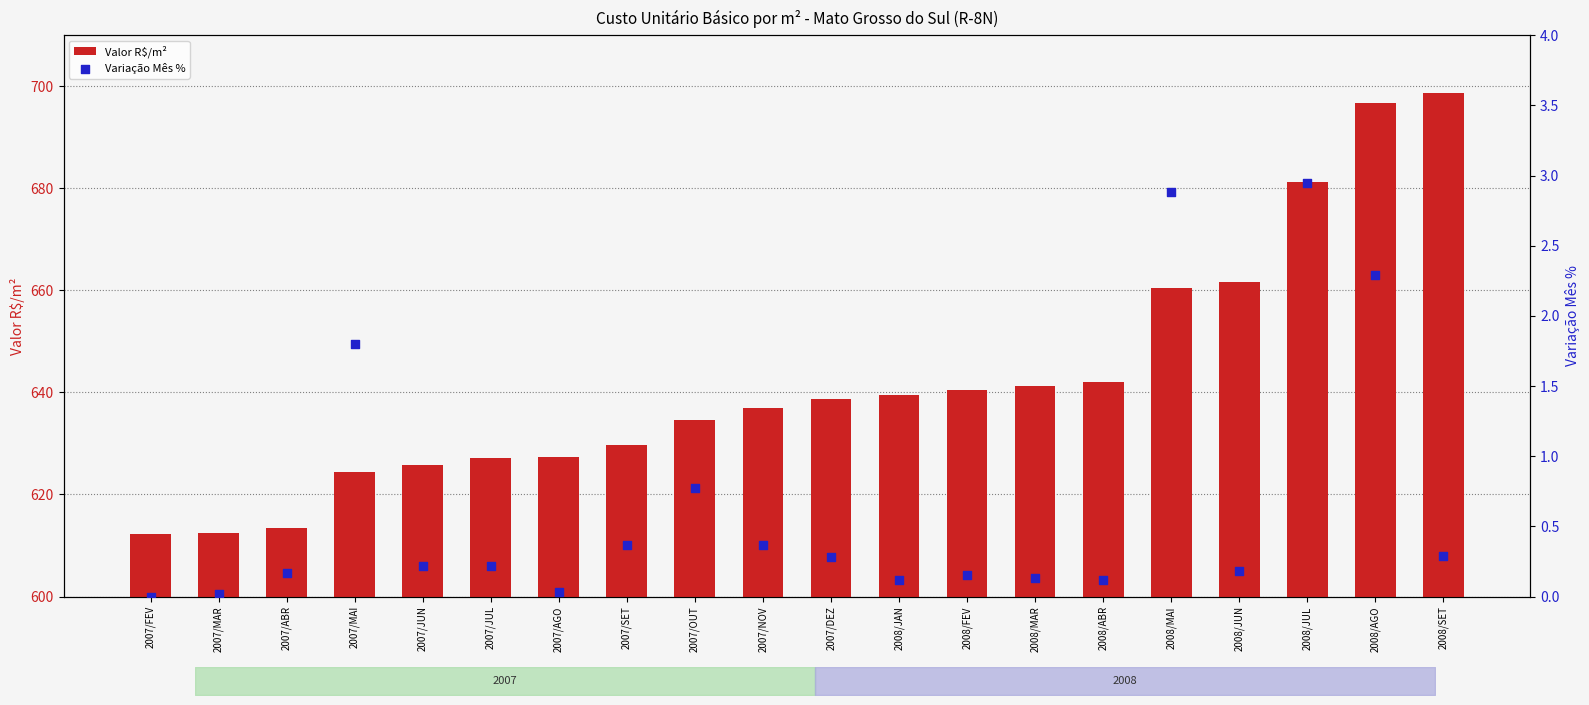

Which series has the widest spread of Y values?

Valor R$/m²